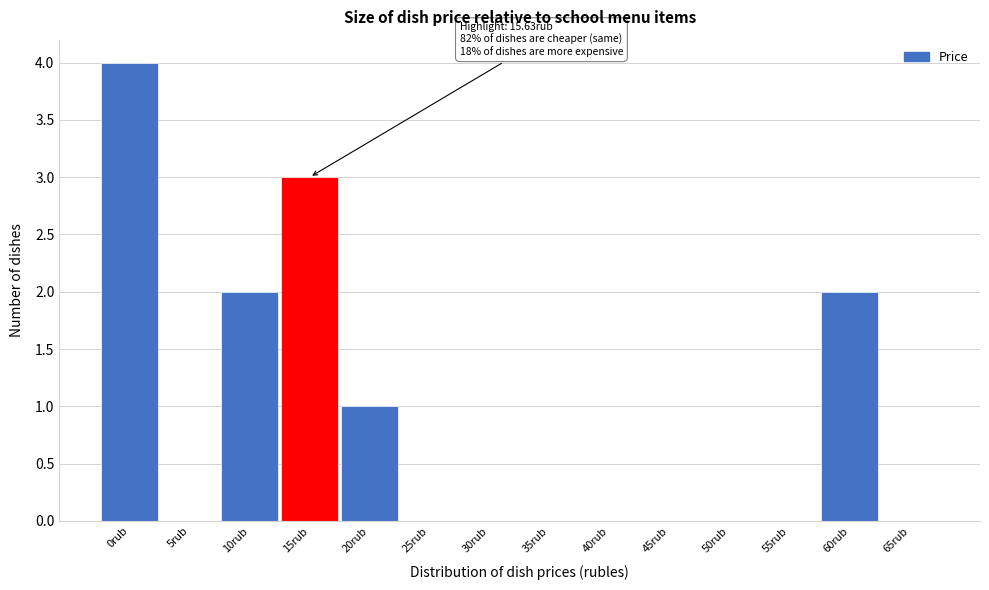

Reading left to right, what are all the values shown in this chart?

0rub=4	5rub=0	10rub=2	15rub=3	20rub=1	25rub=0	30rub=0	35rub=0	40rub=0	45rub=0	50rub=0	55rub=0	60rub=2	65rub=0